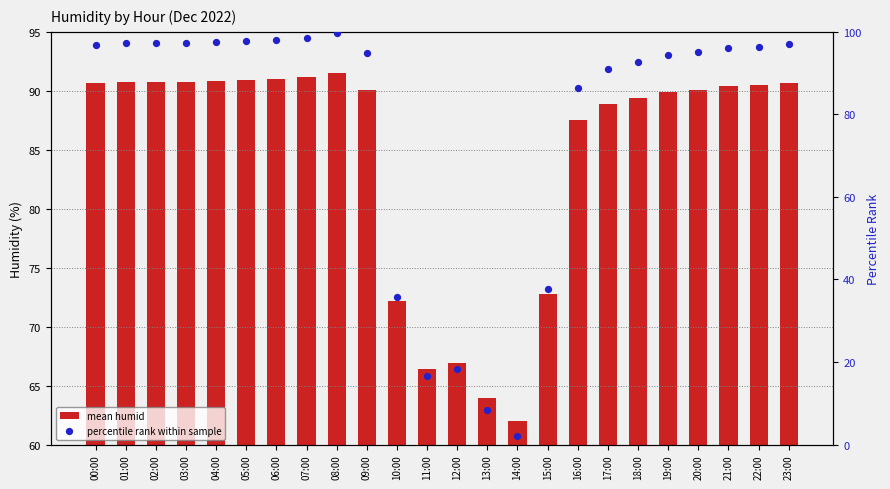

Is the value of mean humid at 02:00 greater than the value of percentile rank within sample at 08:00?

No